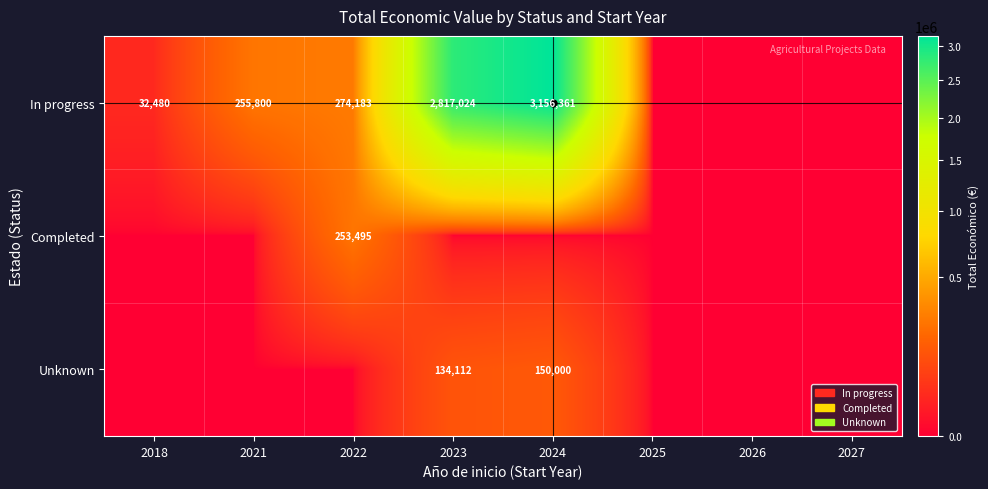

Is it true that In progress equals 169392 at 2022?

False